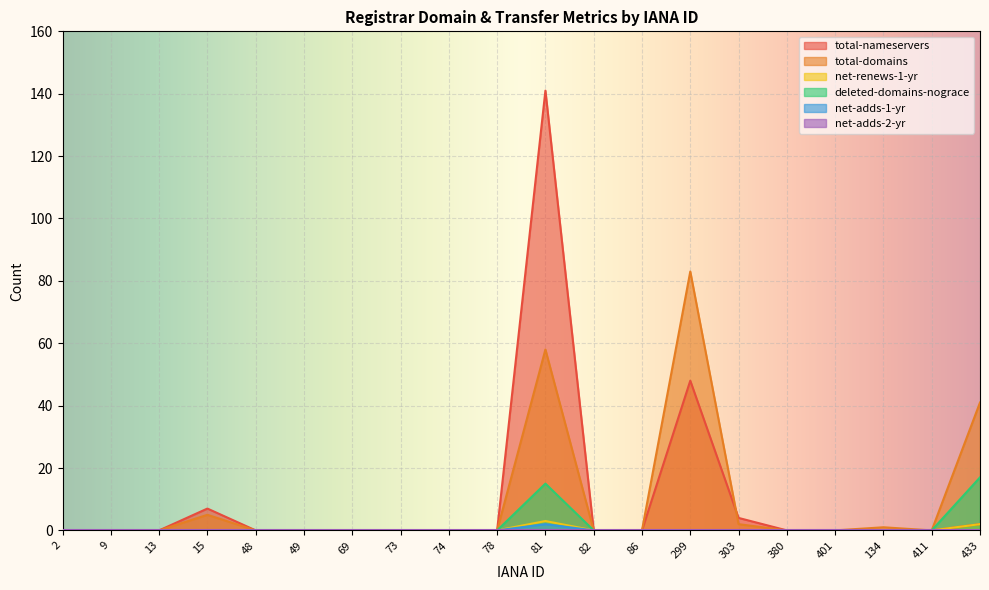

At which category does the chart reach its peak across all series?

81